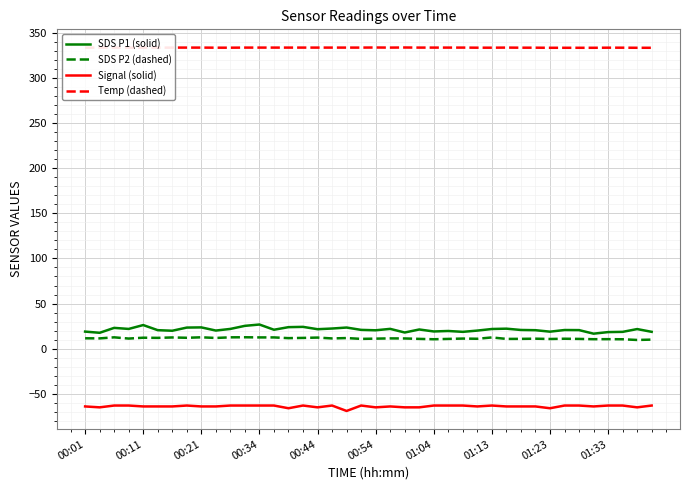

True or false: SDS P2 (dashed) and Temp (dashed) intersect in this chart.

False